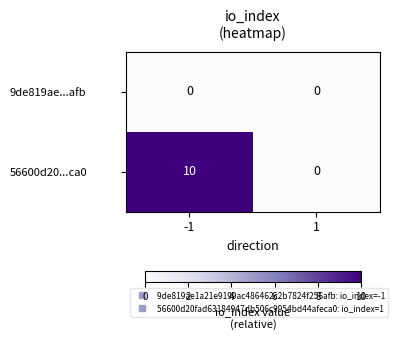

What is the sum of all 56600d20...ca0 values?

10